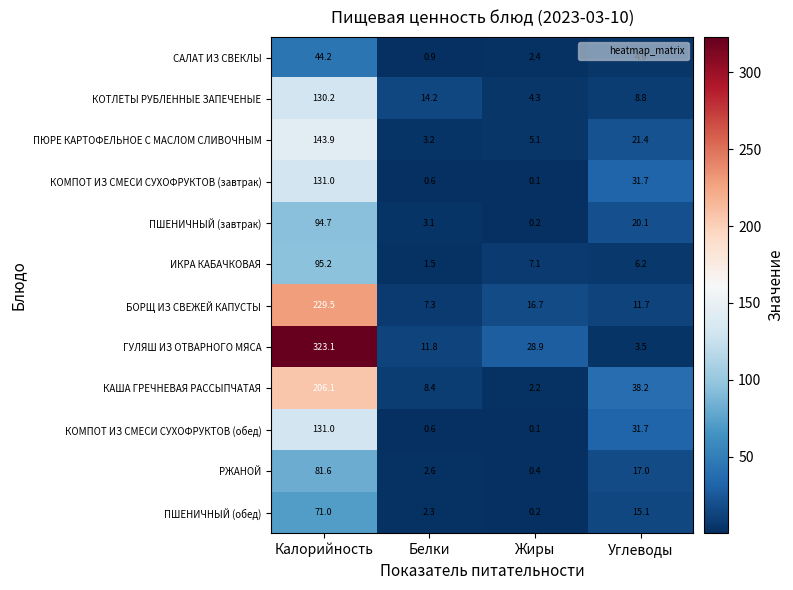

What is the sum of the ГУЛЯШ ИЗ ОТВАРНОГО МЯСА values at Белки and Калорийность?

334.9